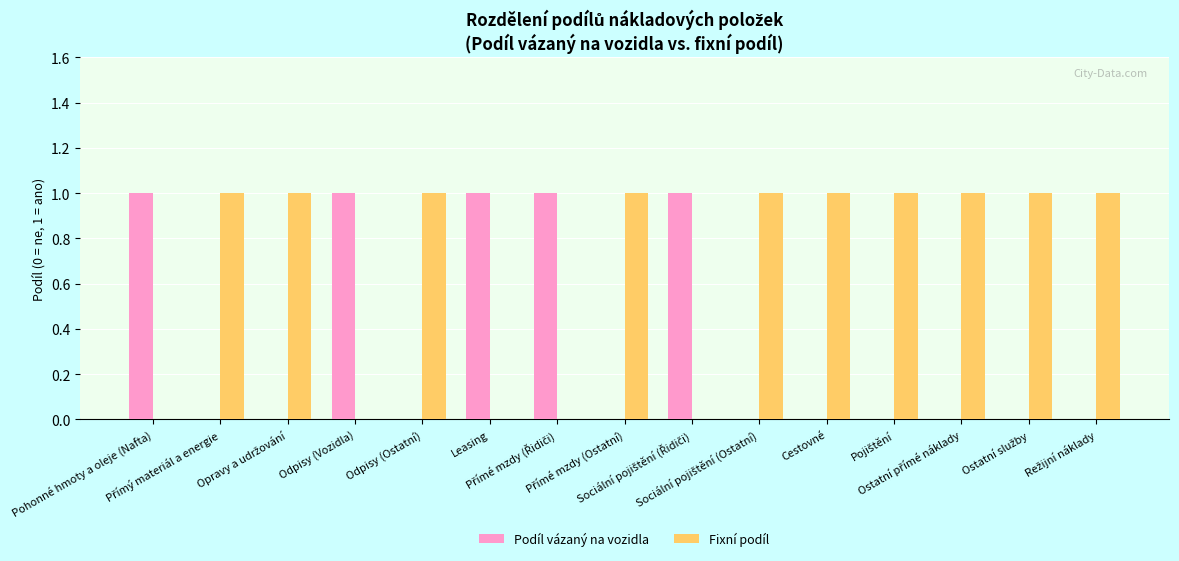

What is the sum of all Fixní podíl values?

10